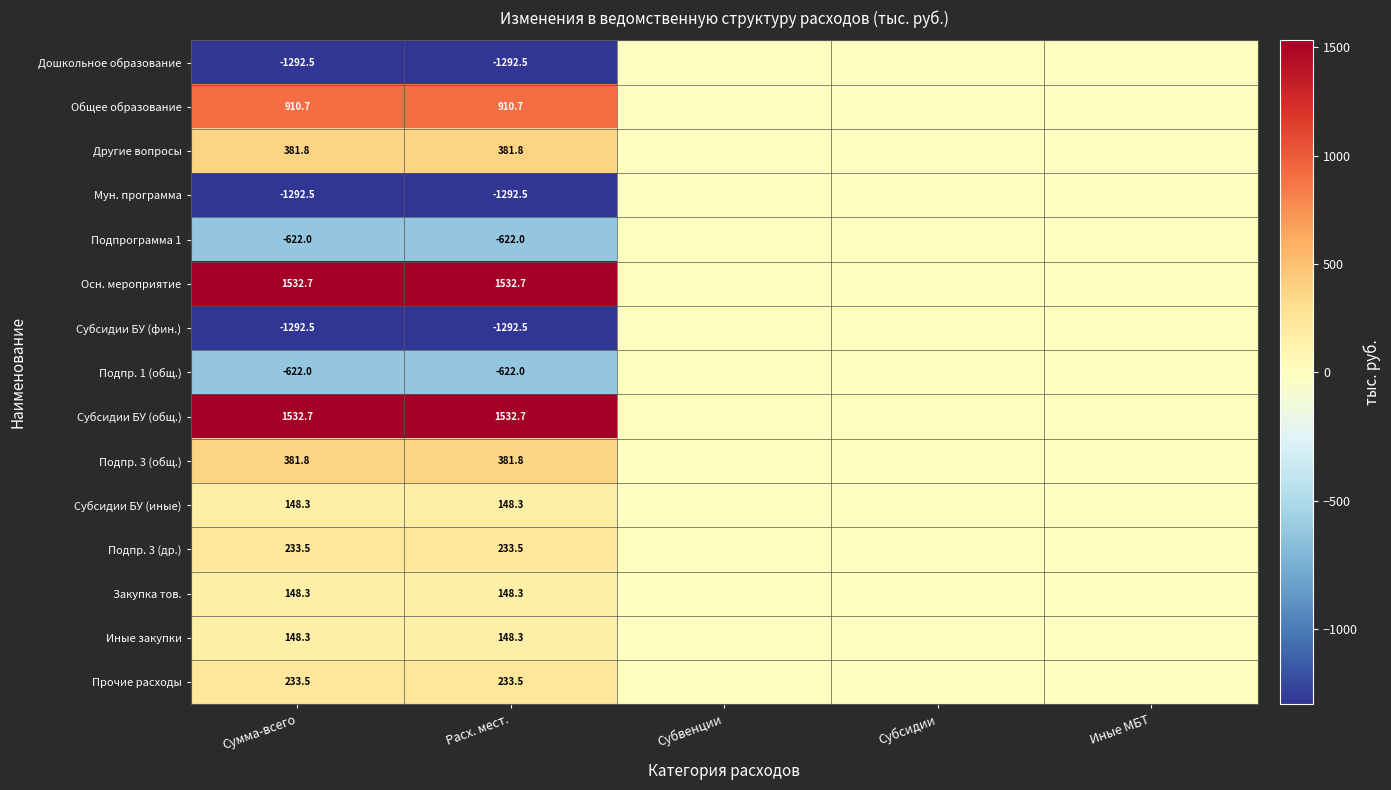

True or false: Другие вопросы has a value of 381.8 at Сумма-всего.

True